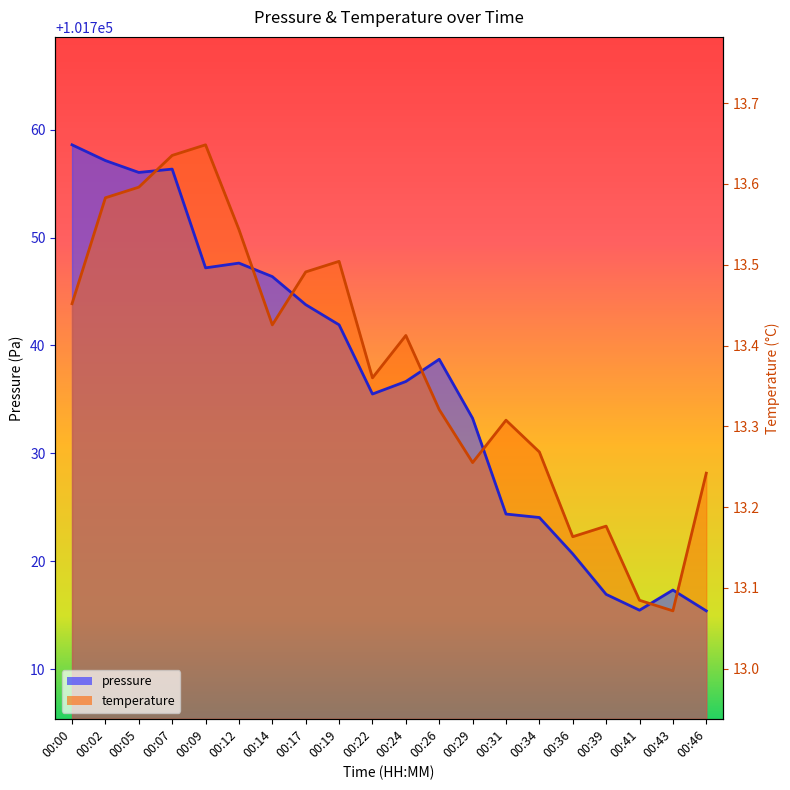

In temperature, how many points are higher than both neighbors (excluding endpoints)?

5